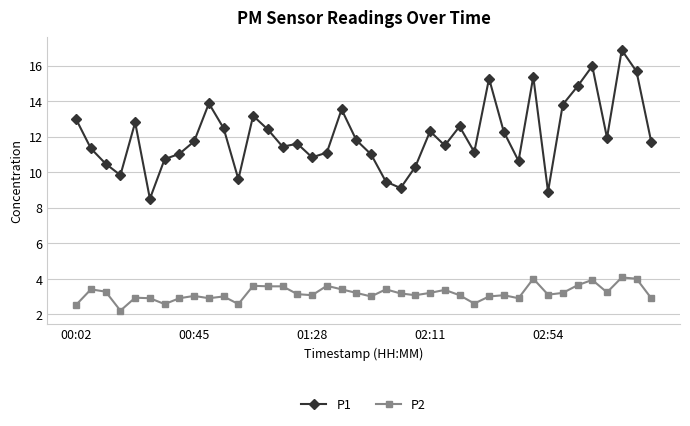

What are all the series names shown in the legend?

P1, P2